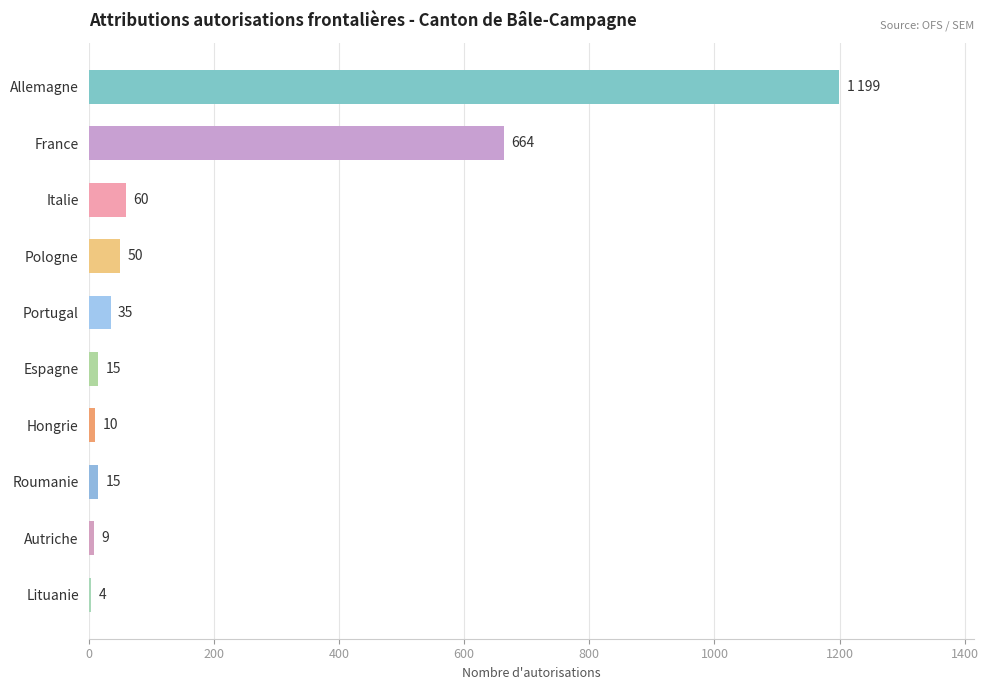

What is the greatest value displayed?

1199